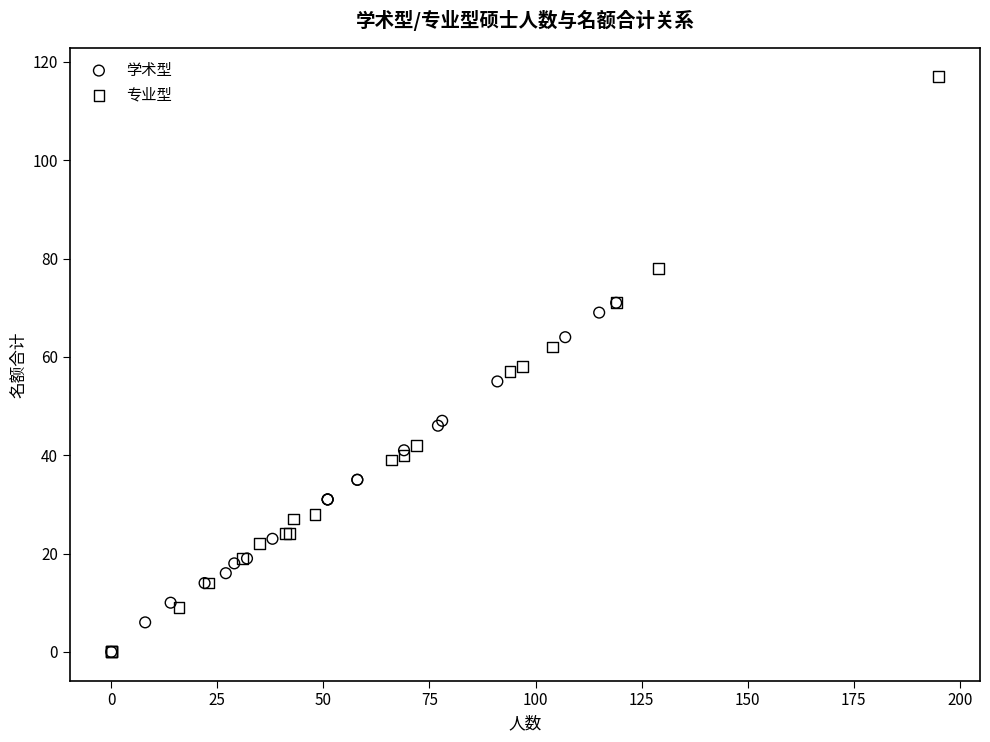

Which series contains the highest Y value?

专业型